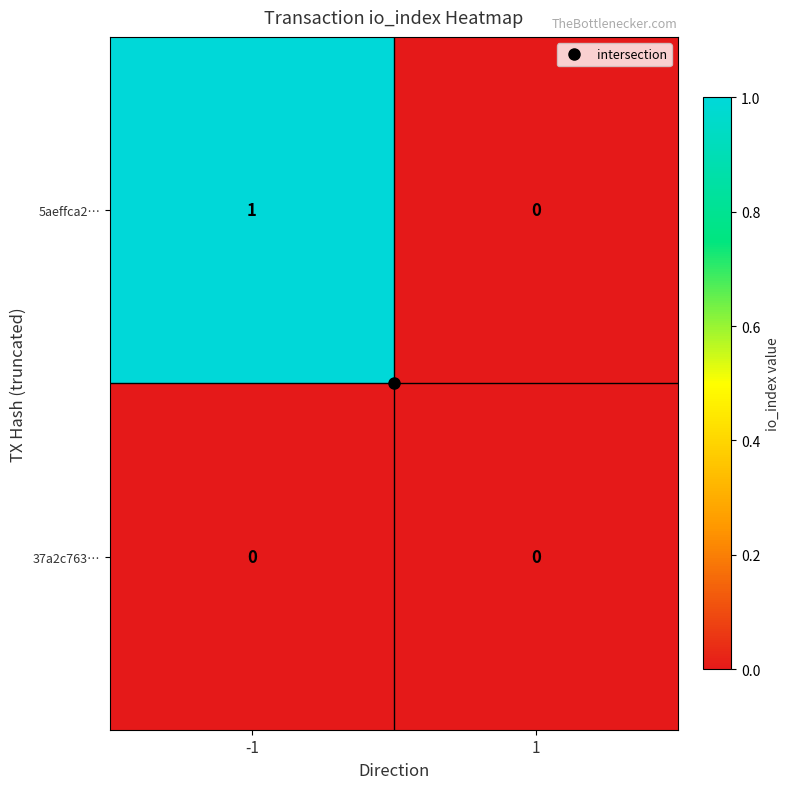

Is it true that 5aeffca2… equals 1 at 1?

False